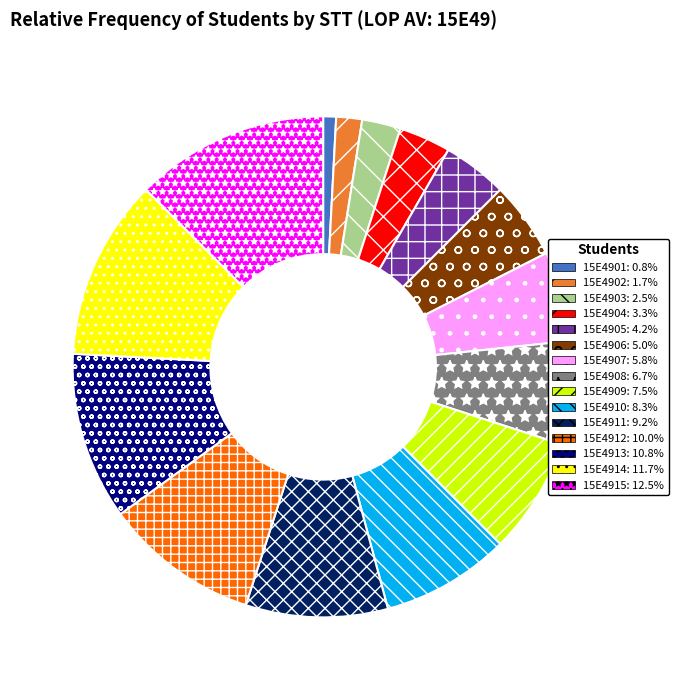

Which slice is the largest?

15E4915